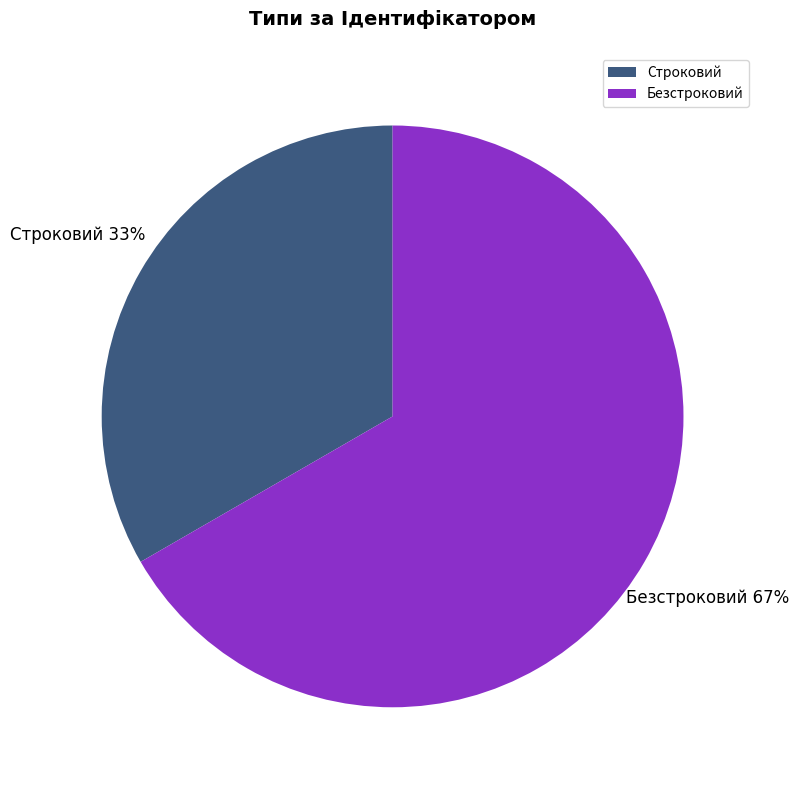

Approximately how many times larger is the value at Строковий compared to Безстроковий?

0.5